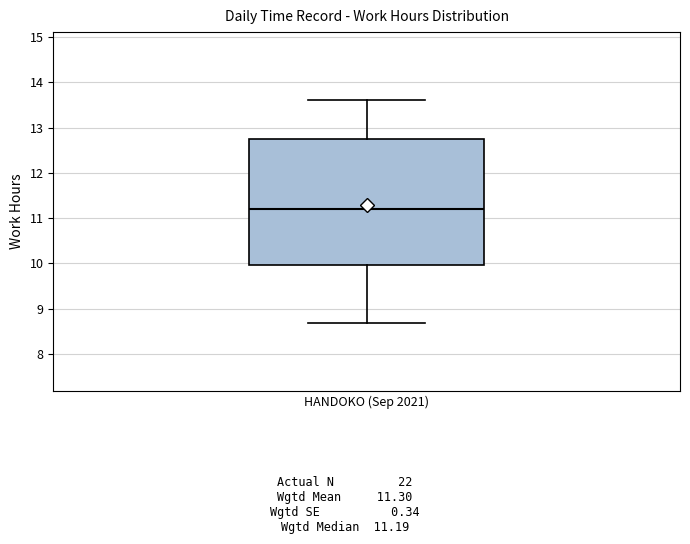

Transcribe this box plot: give where the median line is, the range the box spans, and where the two whiskers end, as read against the y-axis. The values are not printed on the chart, so give them approximately, as read against the axis.

median 11.2, box 10.0 to 12.8, whiskers 8.7 to 13.6